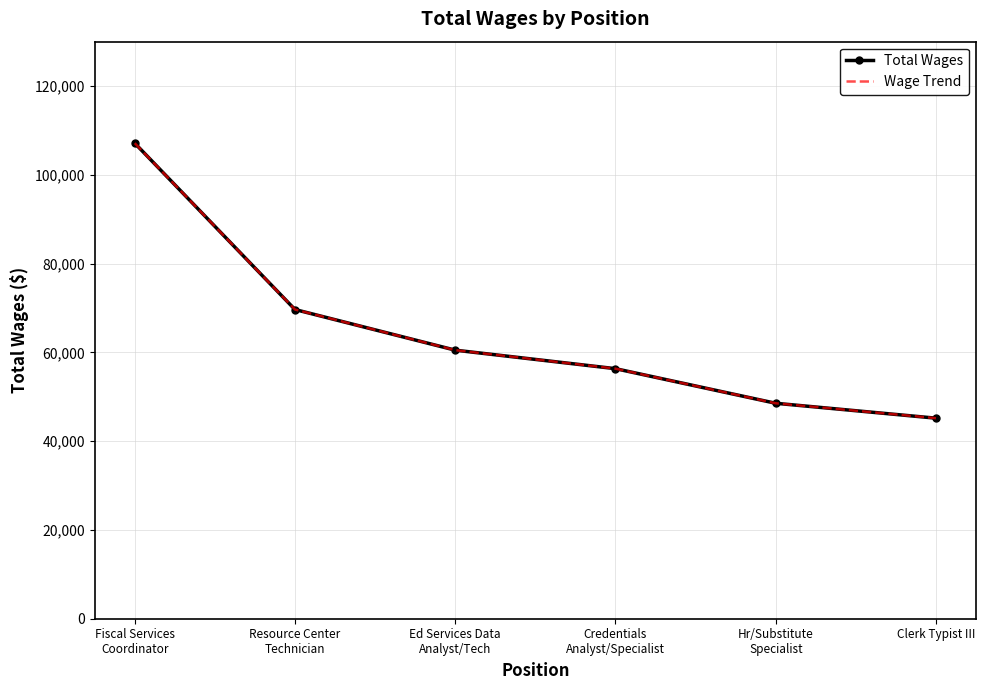

Rank the series at Resource Center
Technician from highest to lowest value.

Total Wages, Wage Trend